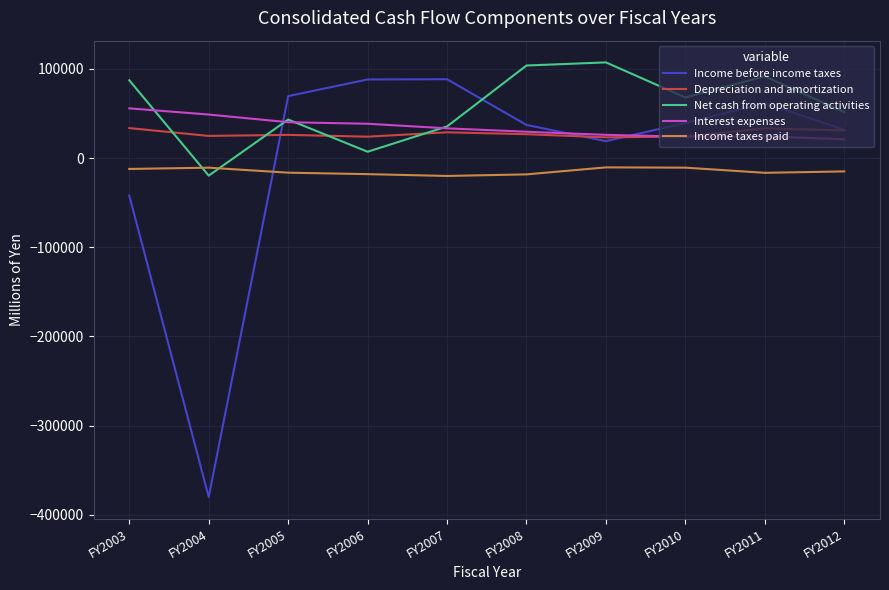

What is the greatest value displayed?

107222